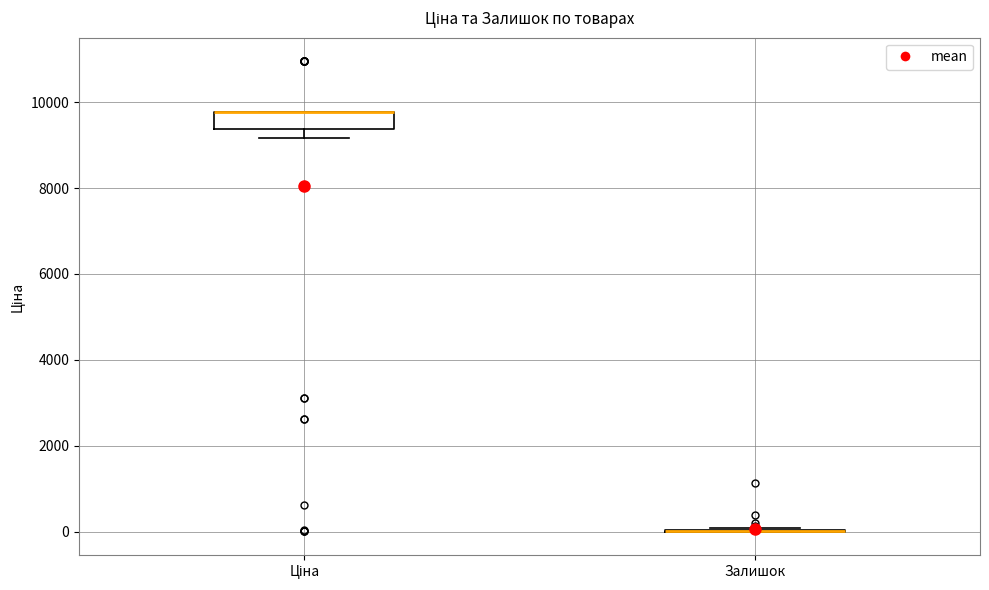

Reading left to right, transcribe this box plot: for each box, give where its median line is, the range the box spans, and where its two whiskers end, as read against the y-axis. The values are not printed on the chart, so give them approximately, as read against the axis.

Ціна: median 9800 (drawn on the box's upper edge), box 9400 to 9800, whiskers 9200 to 9800
Залишок: box collapsed to a line at 0, whiskers 0 to 0